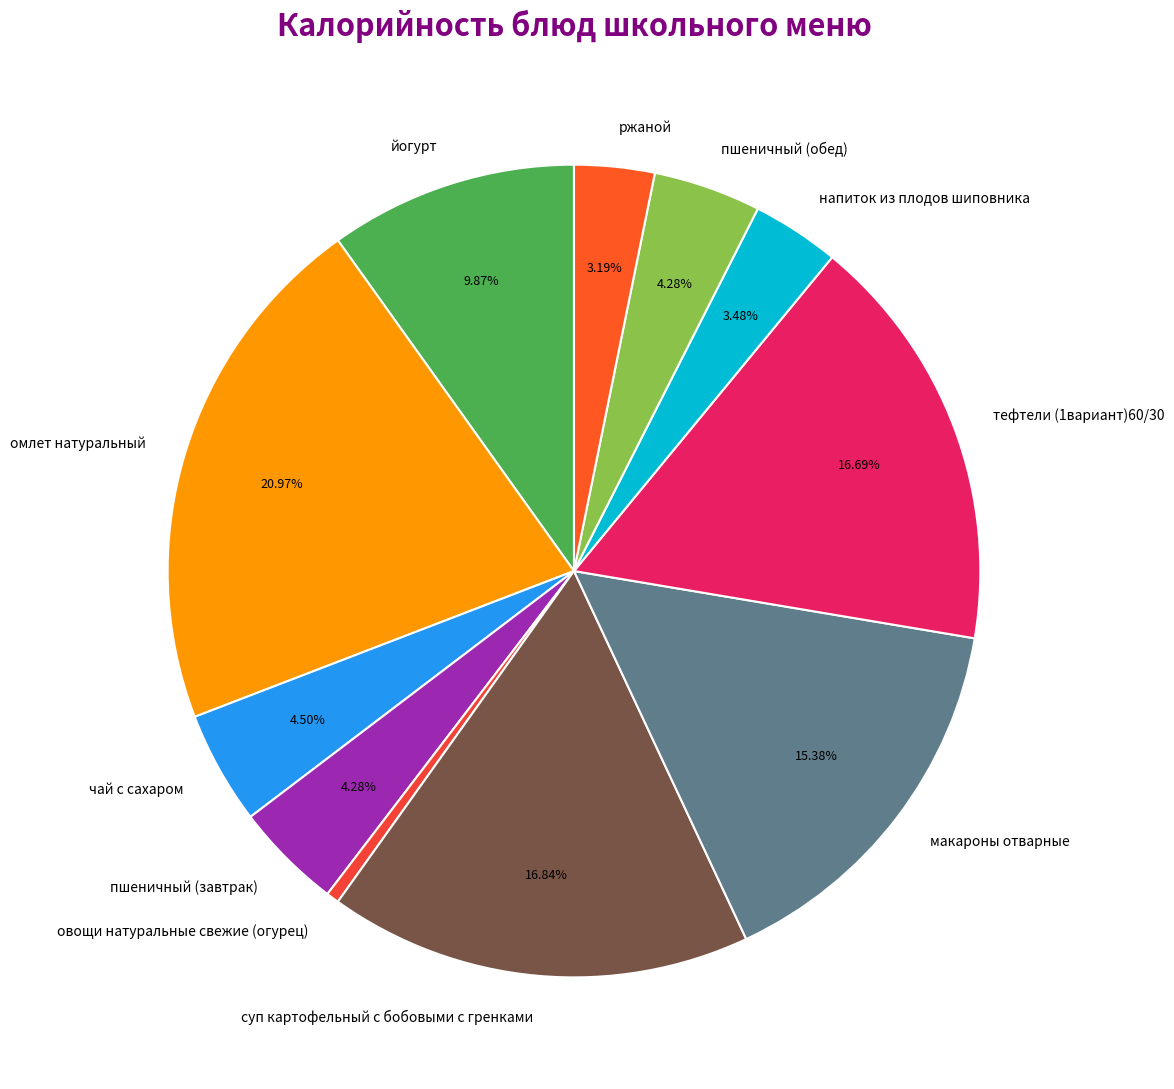

Is чай с сахаром the majority of the pie?

No